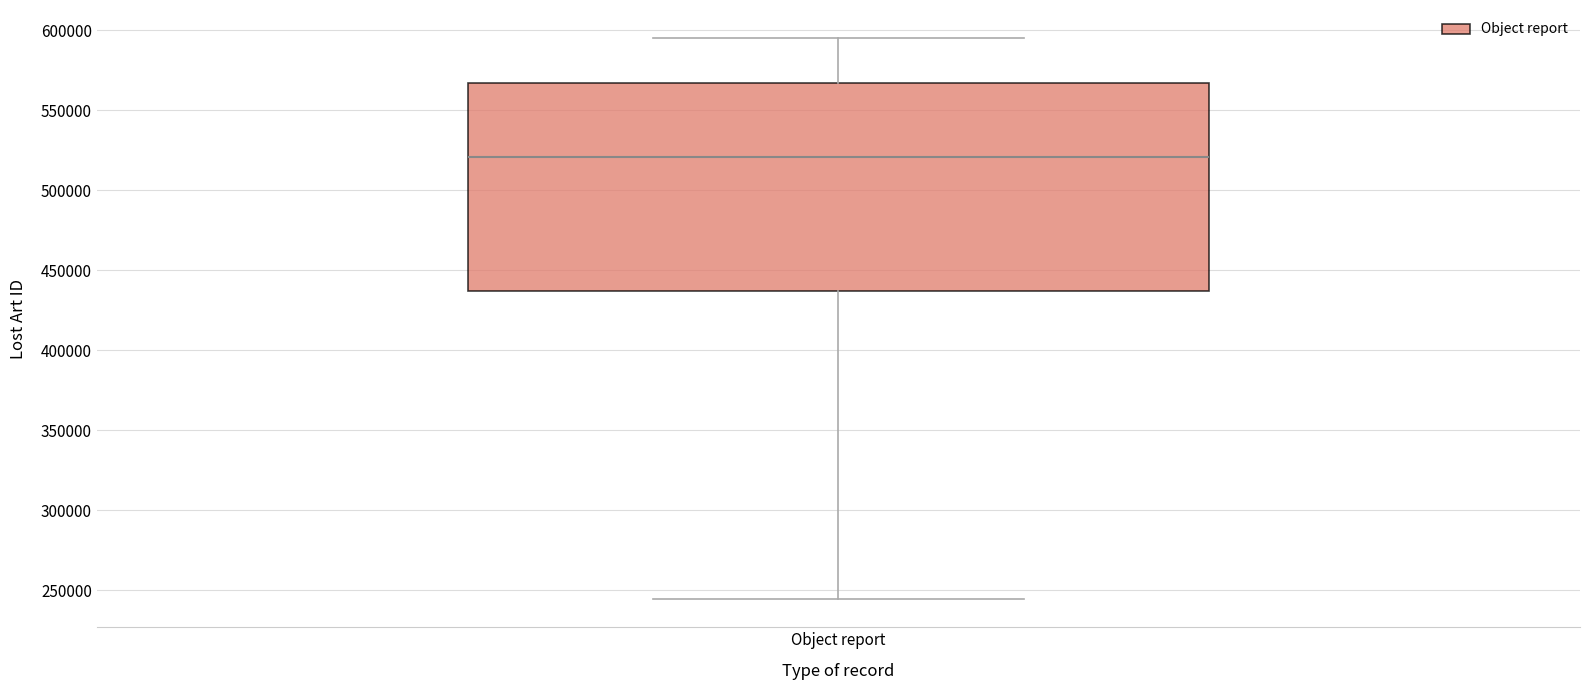

Read this box plot against the y-axis: the position of the median line, the range covered by the box, and the ends of both whiskers. The values are not printed on the chart, so give them approximately, as read against the axis.

median 520000, box 435000 to 565000, whiskers 245000 to 595000